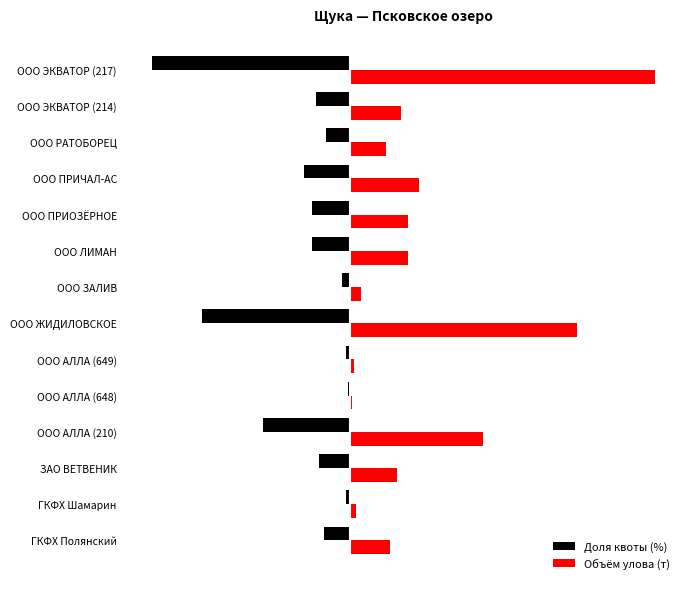

What are all the series names shown in the legend?

Доля квоты (%), Объём улова (т)